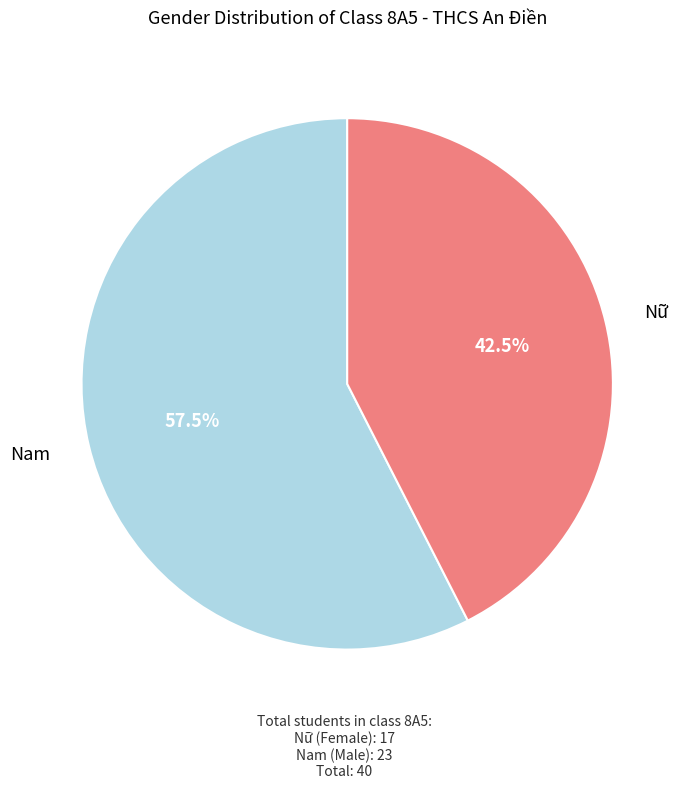

Is there a majority slice in this chart?

Yes